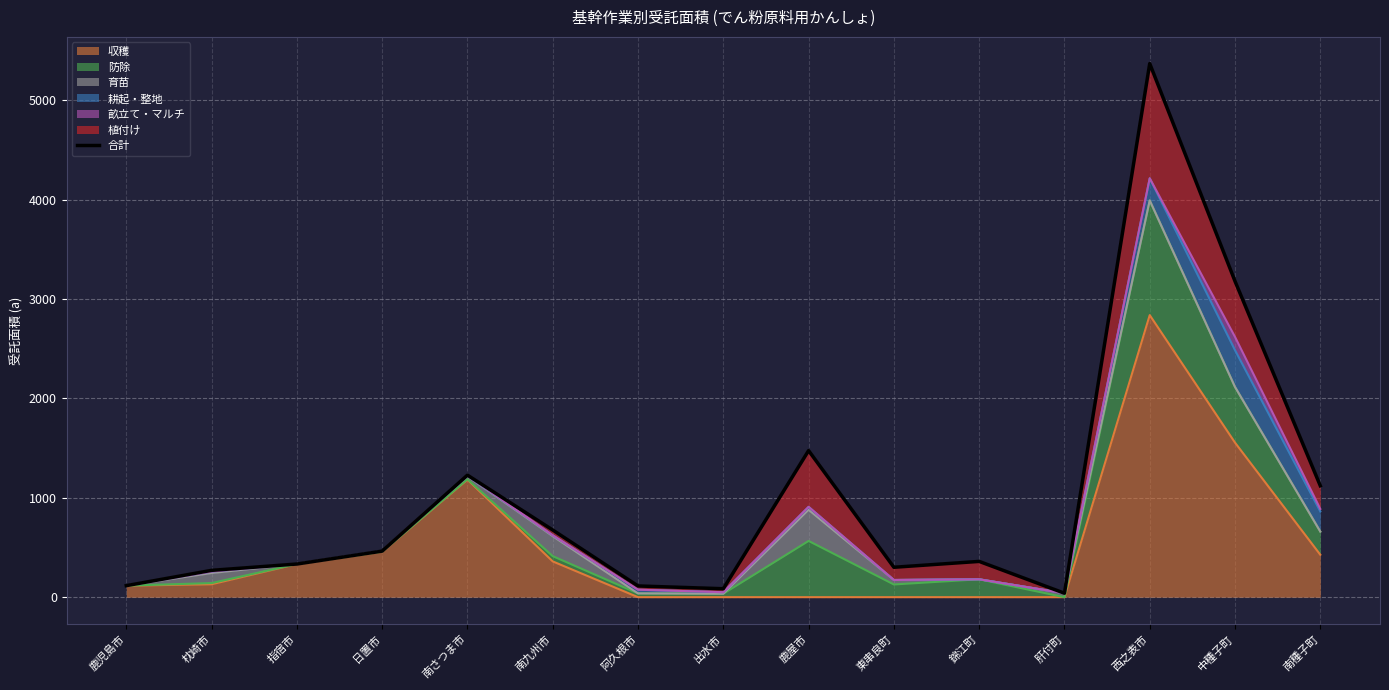

What position from the left is 肝付町?

12